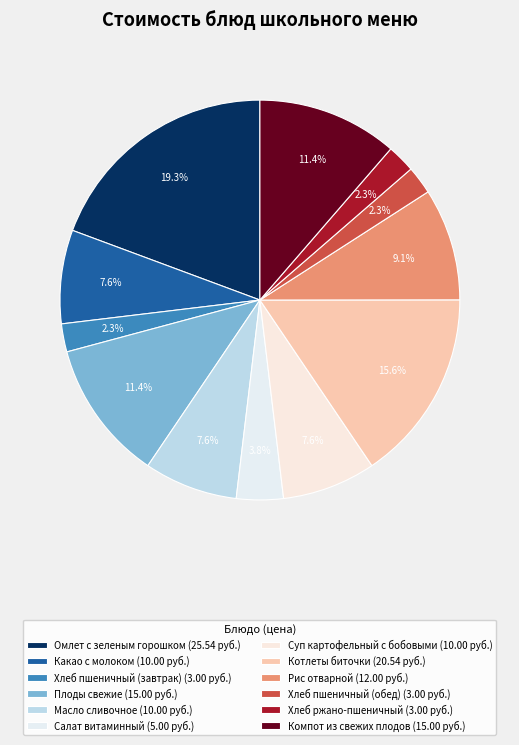

How much of the chart is everything except Масло сливочное?

92.4%